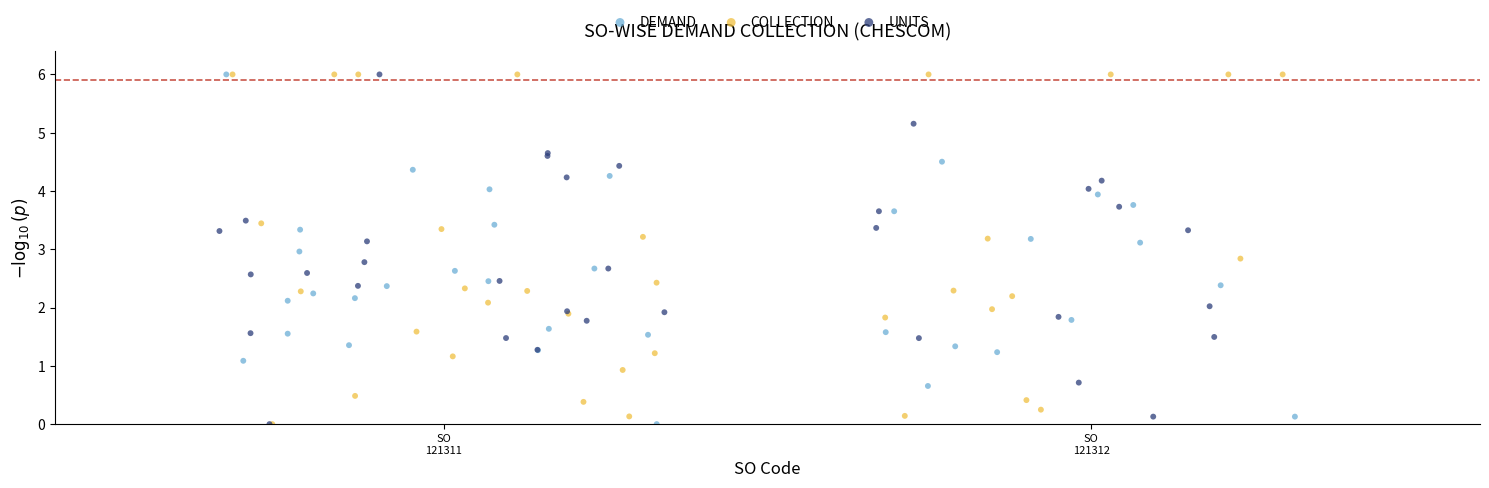

What are all the series names shown in the legend?

DEMAND, COLLECTION, UNITS